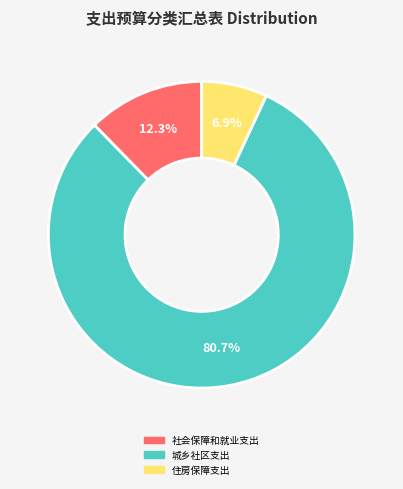

To the nearest percent, what is the difference between the largest and smallest slice percentages?

74%